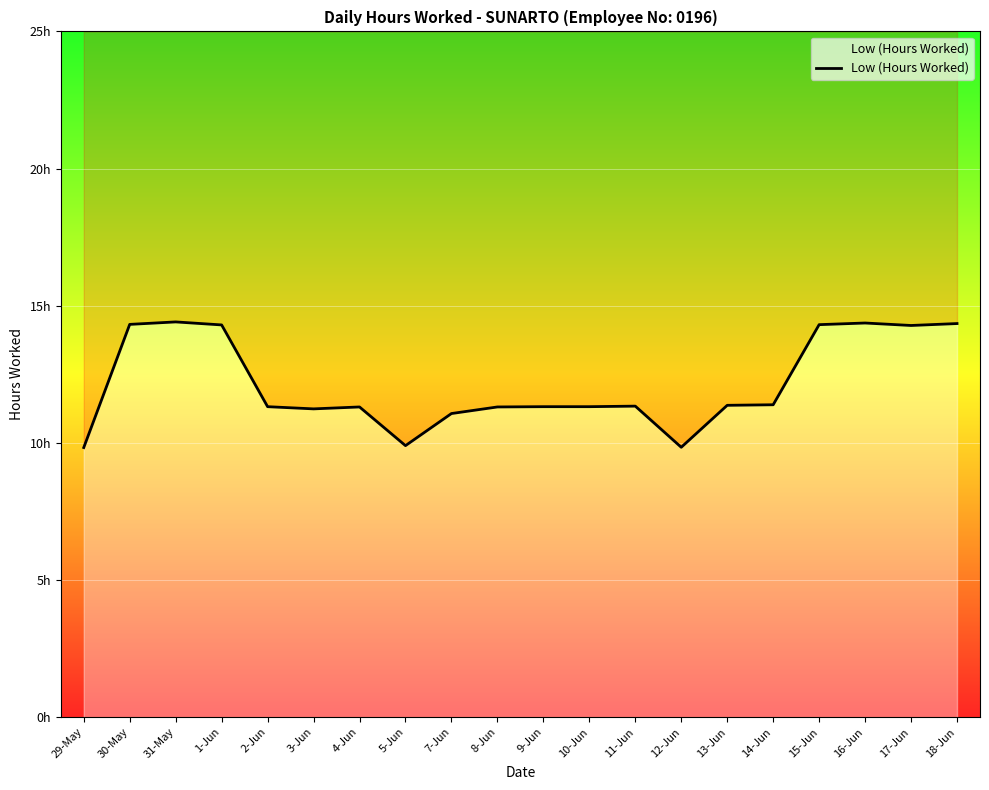

What is the maximum value shown in the chart?

14.4